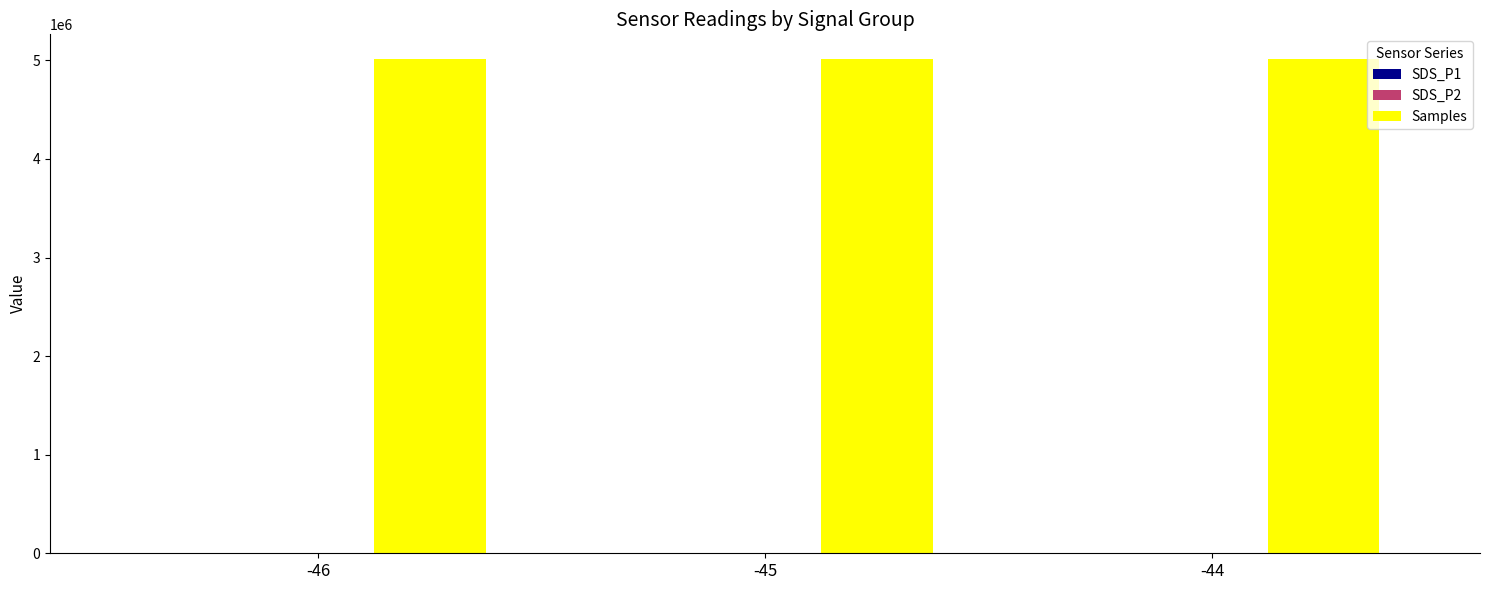

What is the sum of all Samples values?

15037954.0